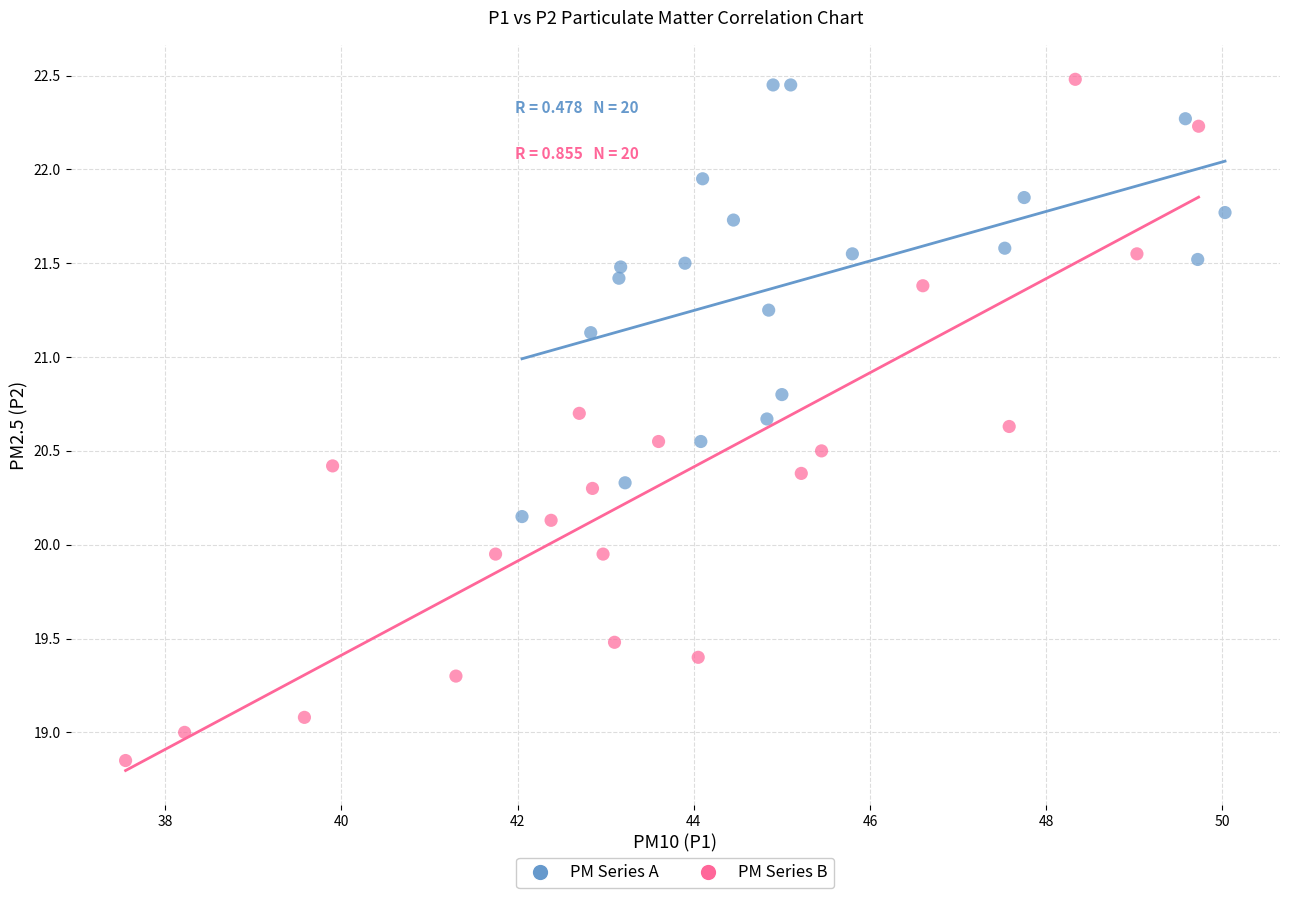

Which series reaches the minimum Y coordinate?

PM Series B